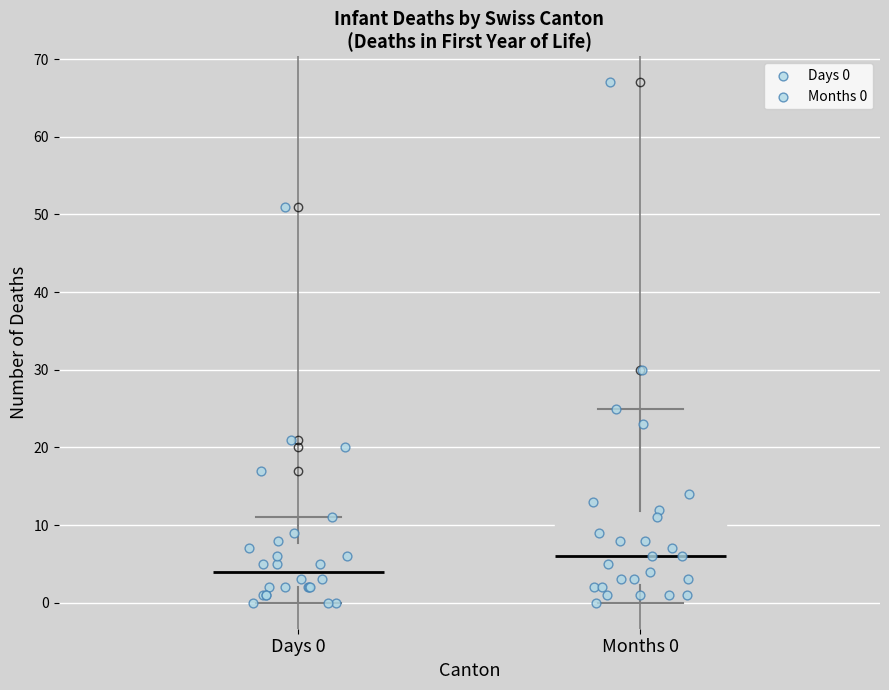

Comparing the boxes themselves (not the whiskers), which one is the tallest?

Months 0